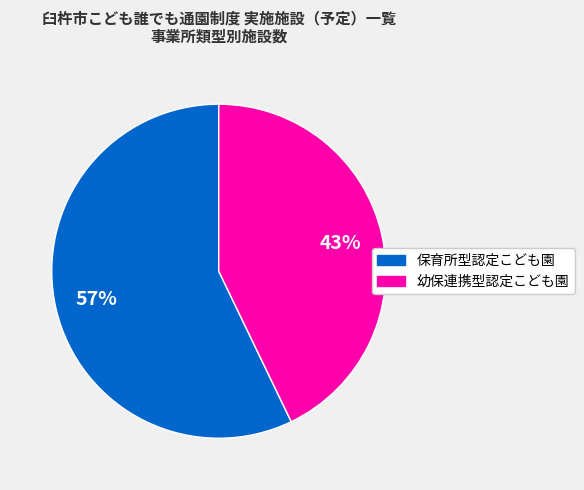

To the nearest percent, what percentage of the pie is 幼保連携型認定こども園?

43%